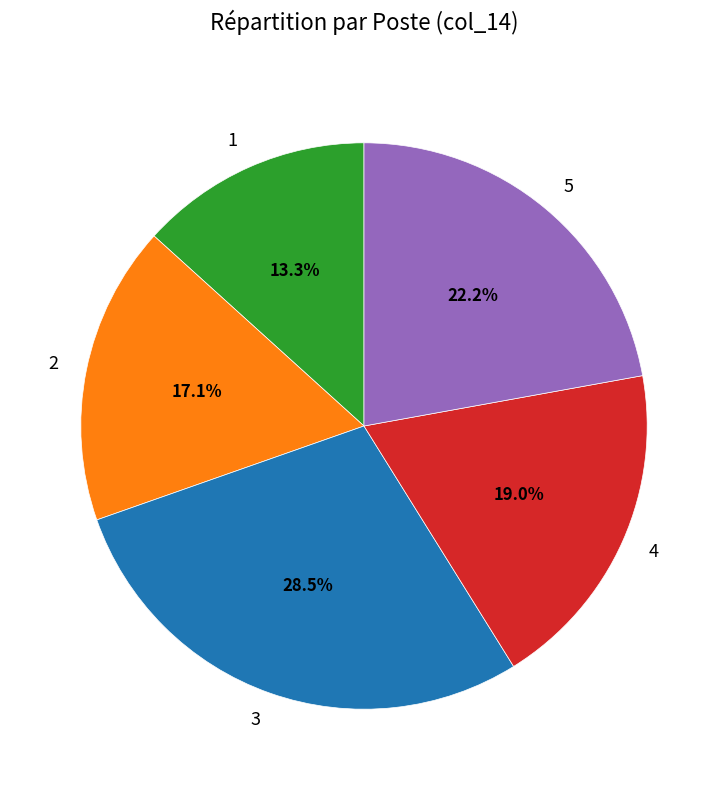

Is there any slice that represents more than half of the pie?

No